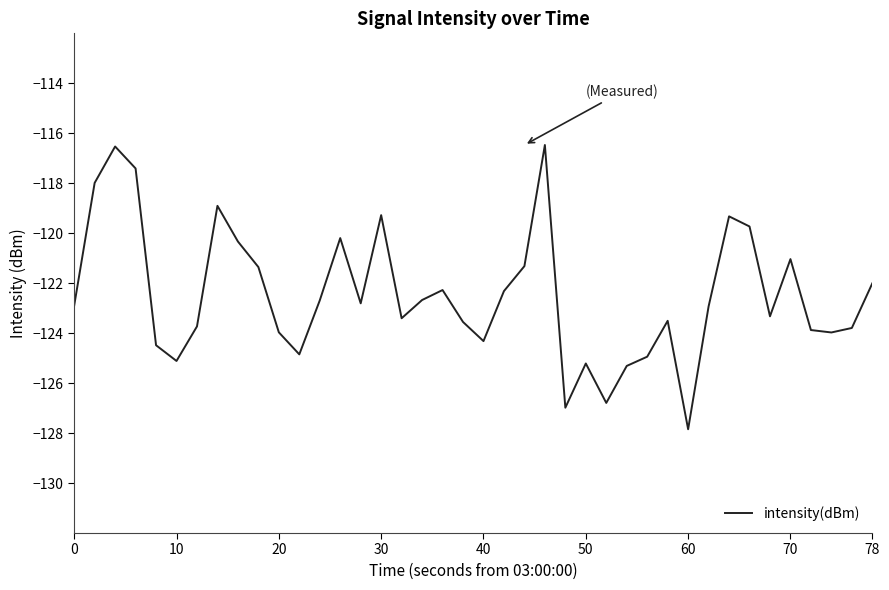

What is the greatest value displayed?

-116.5